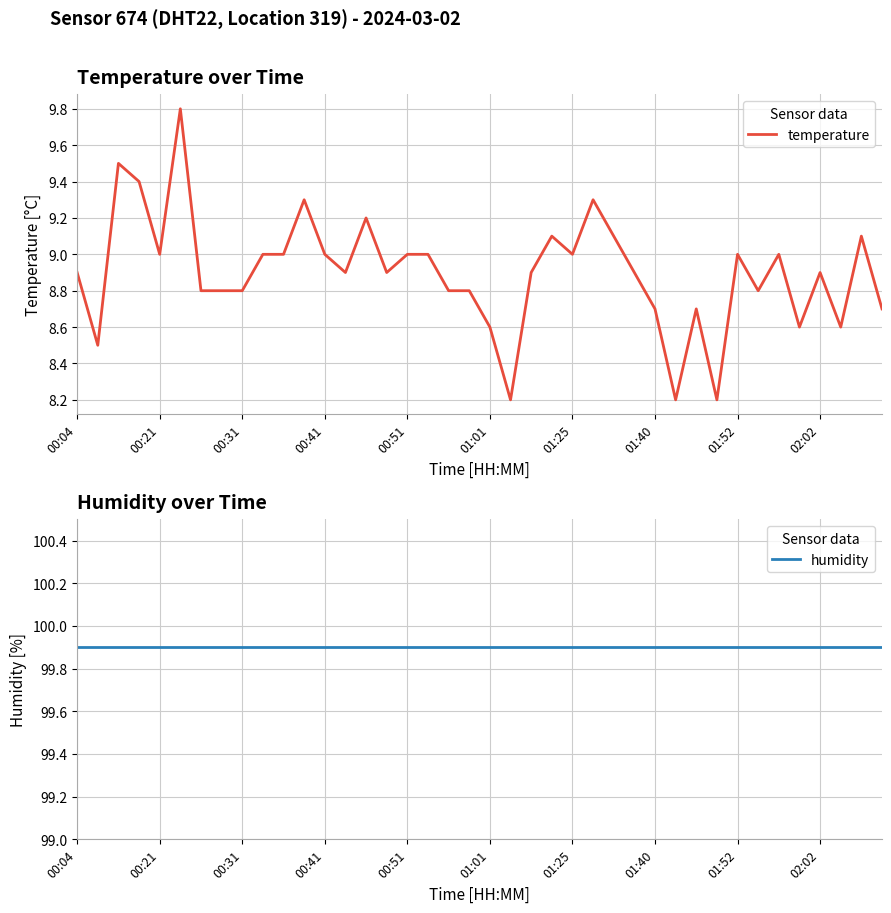

Which category has the lowest value in the humidity series?

00:04